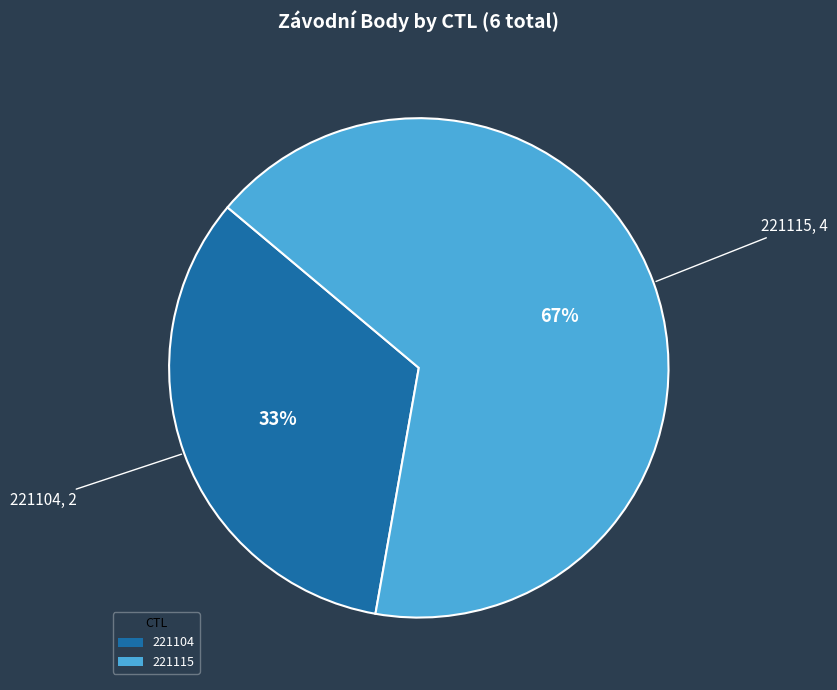

The 221115 slice represents 67% of the pie. True or false?

True